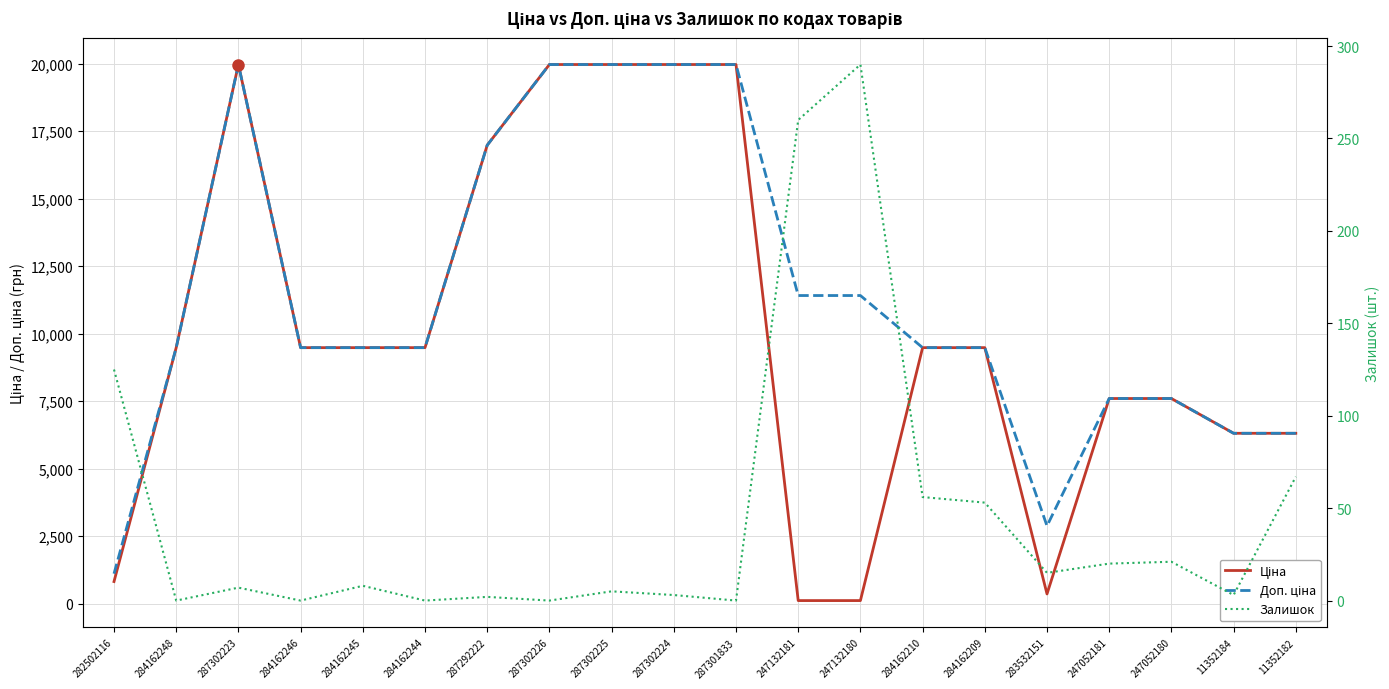

How many data points does each series have?

20